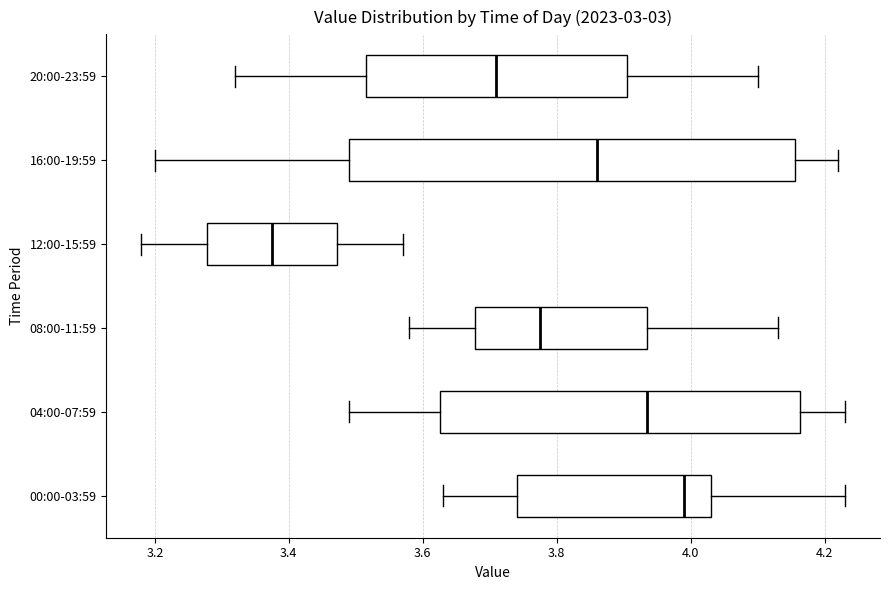

Reading bottom to top, read every box against the x-axis: the position of its median line, the range the box covers, and the ends of its whiskers. The values are not printed on the chart, so give them approximately, as read against the axis.

00:00-03:59: median 4.00, box 3.74 to 4.04, whiskers 3.64 to 4.24
04:00-07:59: median 3.94, box 3.62 to 4.16, whiskers 3.50 to 4.24
08:00-11:59: median 3.78, box 3.68 to 3.94, whiskers 3.58 to 4.14
12:00-15:59: median 3.38, box 3.28 to 3.48, whiskers 3.18 to 3.58
16:00-19:59: median 3.86, box 3.50 to 4.16, whiskers 3.20 to 4.22
20:00-23:59: median 3.72, box 3.52 to 3.90, whiskers 3.32 to 4.10